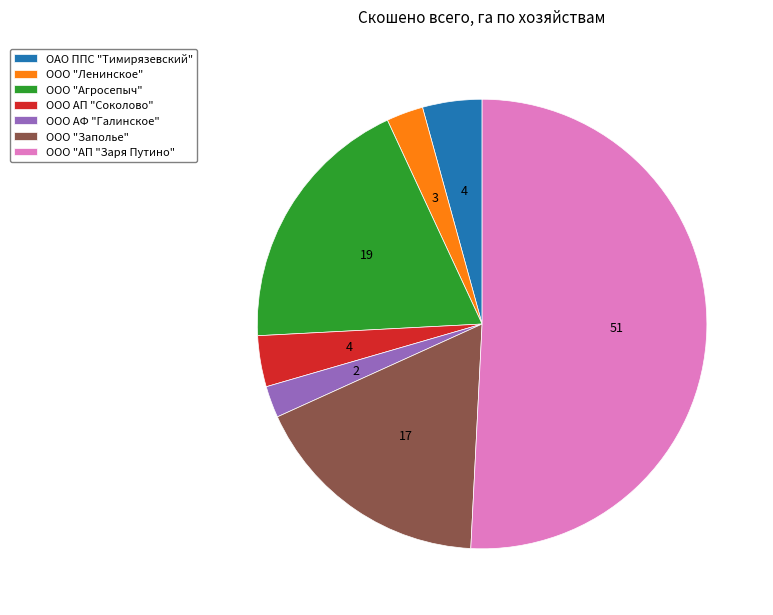

What is the majority slice?

ООО "АП "Заря Путино"